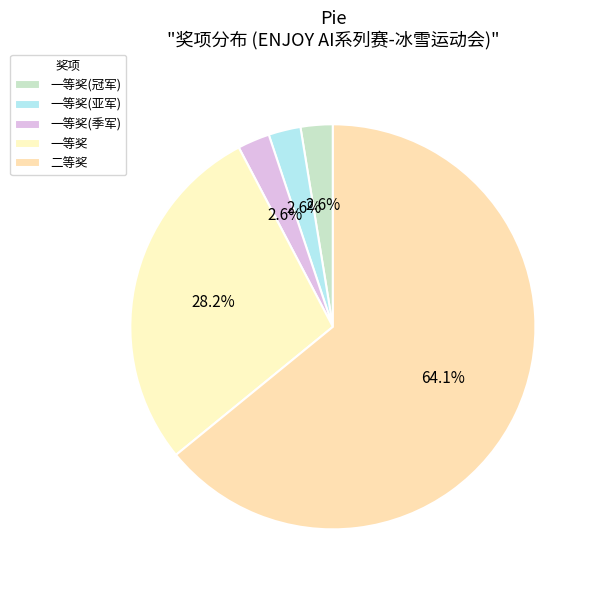

How many segments does this pie chart have?

5